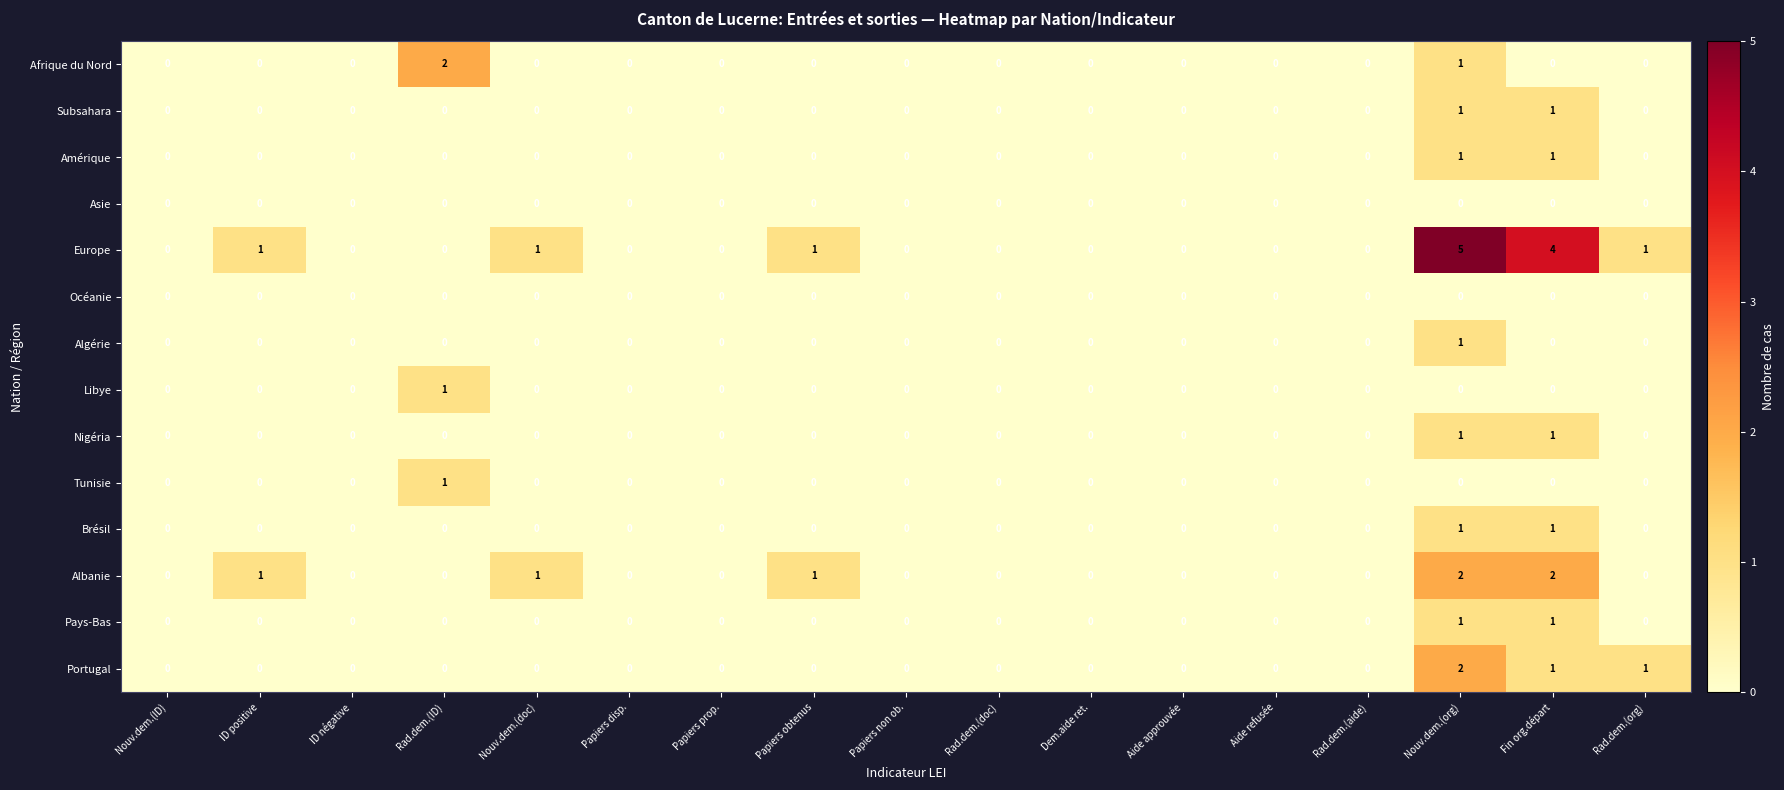

At which category is the sum across all series the highest?

Nouv.dem.(org)